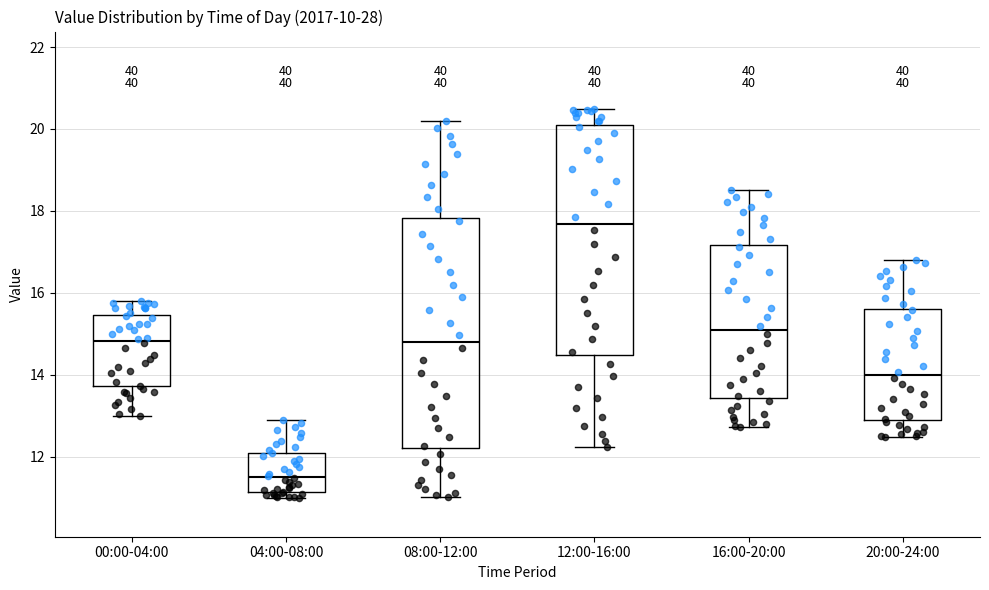

Where does the median line of the box for 20:00-24:00 sit on the y-axis? The values are not printed on the chart, so give them approximately, as read against the axis.

14.0